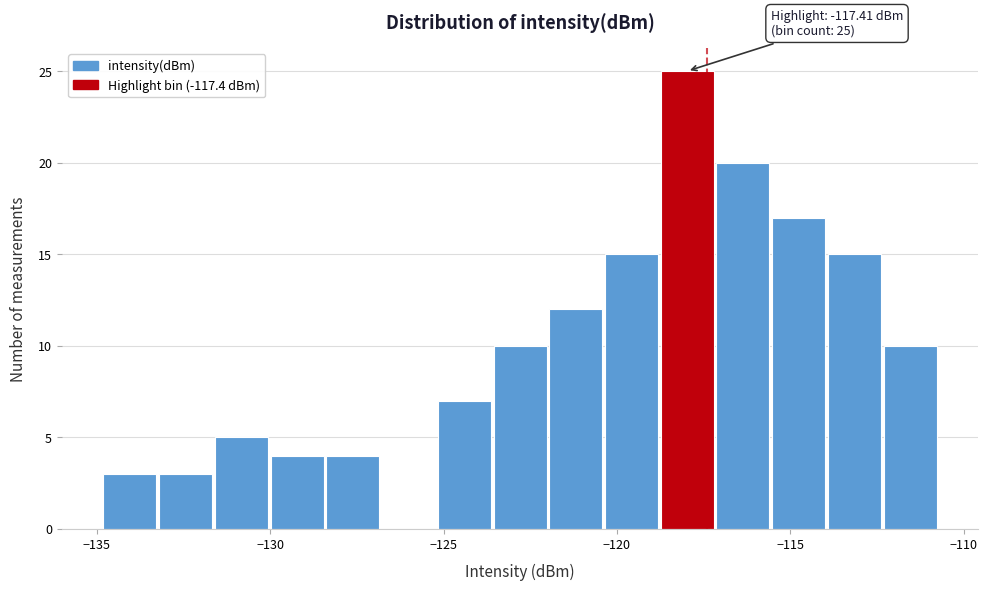

Read against the x-axis, roughly where is the centre of the tallest bar?

-118.0